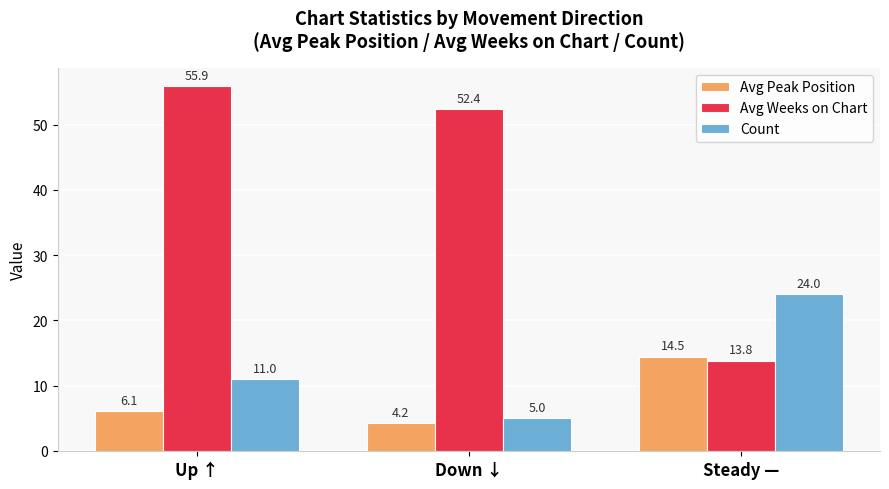

Which series has the largest total across all categories?

Avg Weeks on Chart